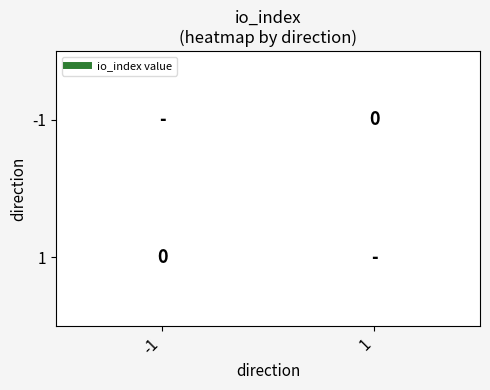

At which label is 1 closest to 0?

-1